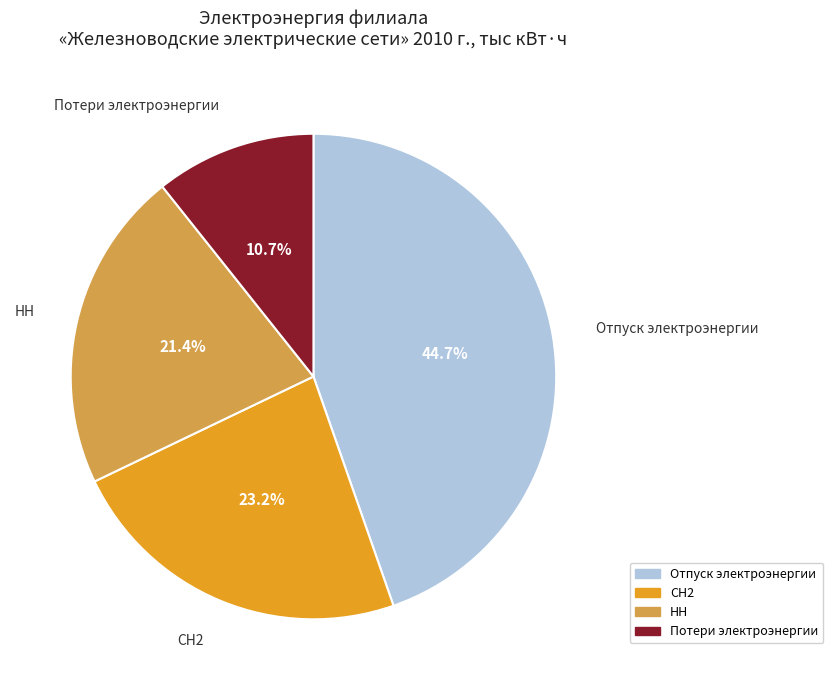

Does any single category account for the majority?

No